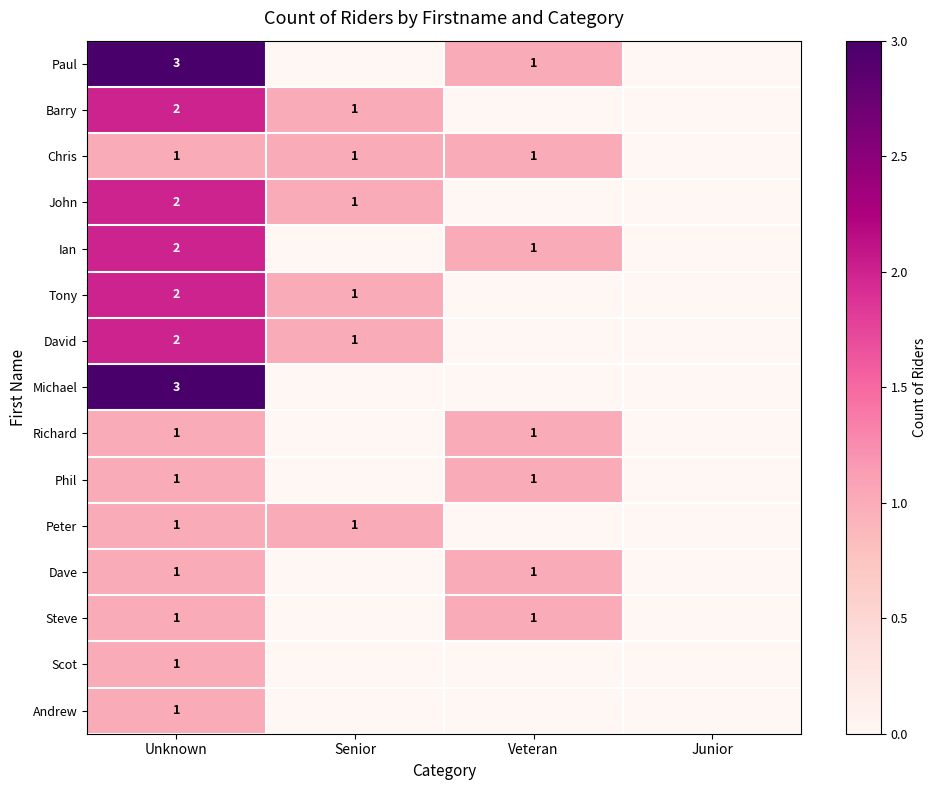

True or false: John has a value of 1 at Unknown.

False